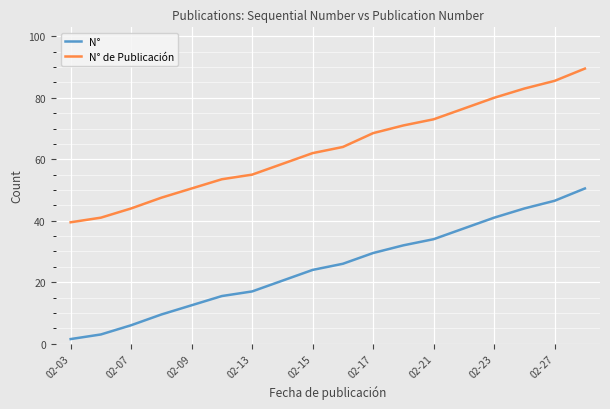

What is the minimum value for N° de Publicación?

39.5